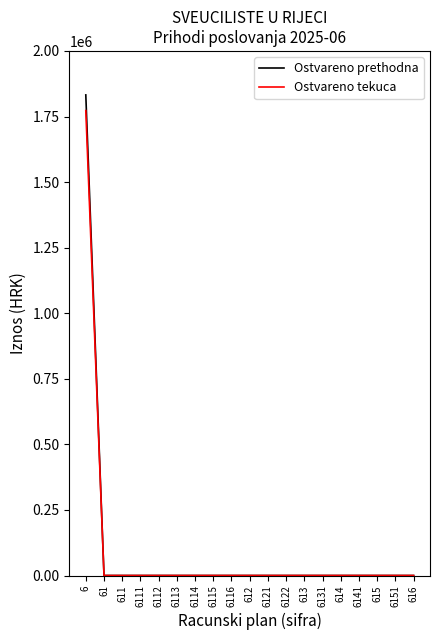

What is the highest value of the Ostvareno tekuca series?

1772697.9